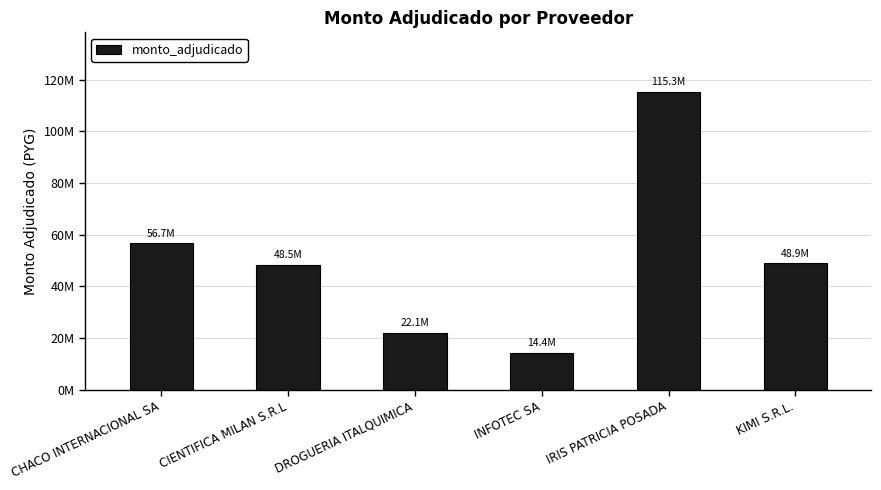

Reading left to right, what are all the values shown in this chart?

CHACO INTERNACIONAL SA=56748900	CIENTIFICA MILAN S.R.L=48489000	DROGUERIA ITALQUIMICA=22072600	INFOTEC SA=14420000	IRIS PATRICIA POSADA=115324480	KIMI S.R.L.=48944000